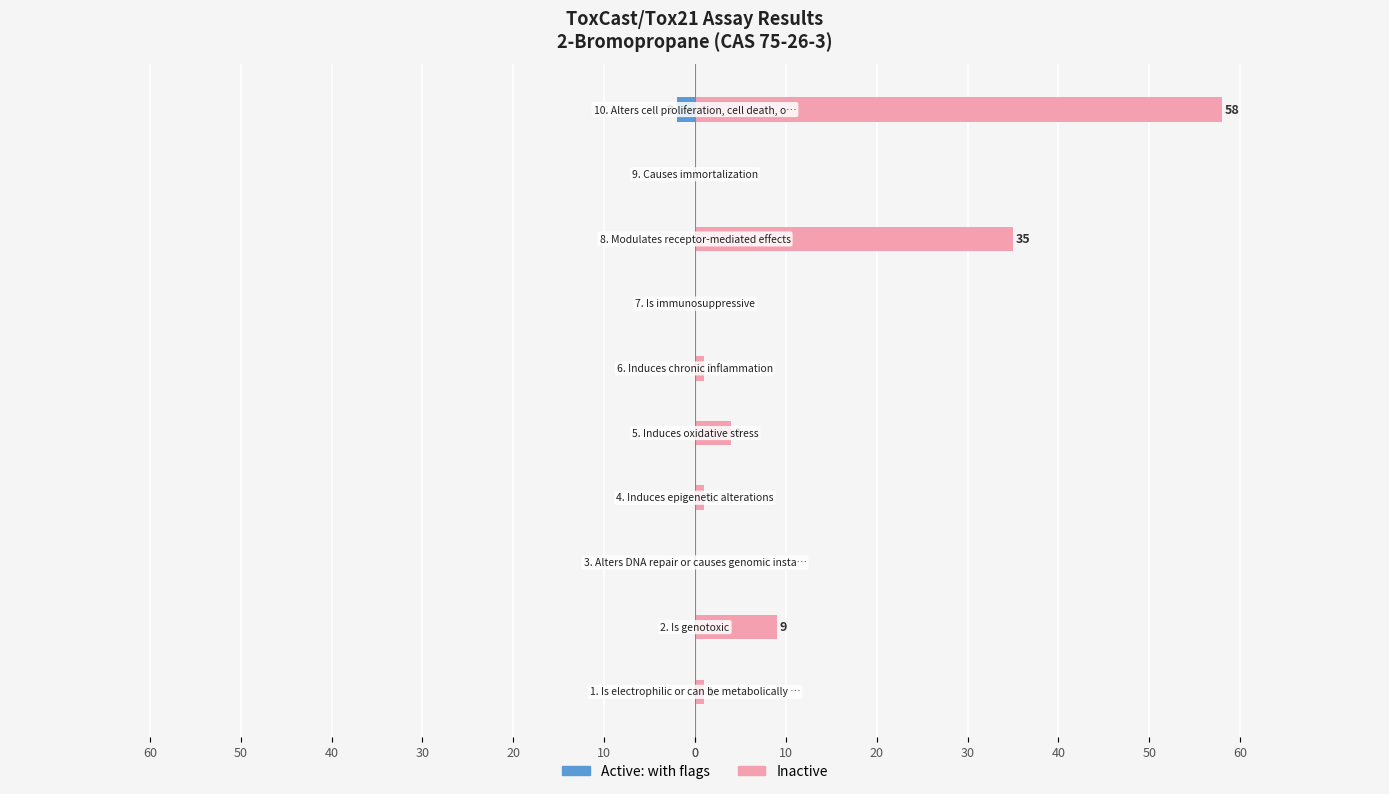

What is the difference between the maximum and minimum values in the Active: with flags series?

2